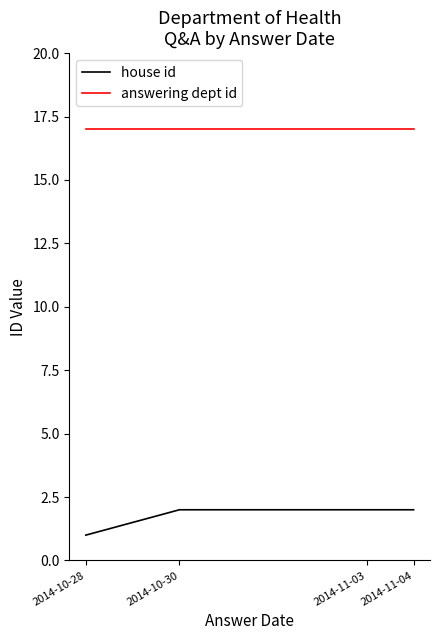

At which label is answering dept id closest to 17?

2014-10-28